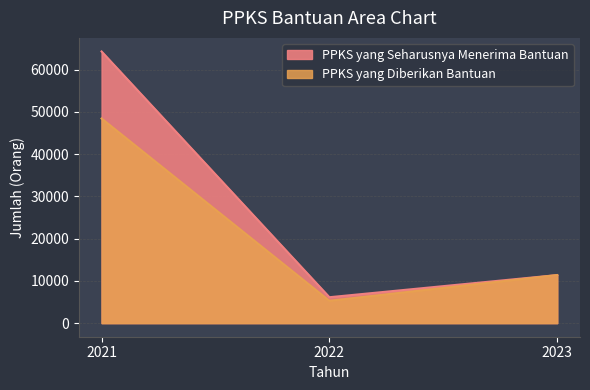

List the series in order of their peak value, highest first.

PPKS yang Seharusnya Menerima Bantuan, PPKS yang Diberikan Bantuan